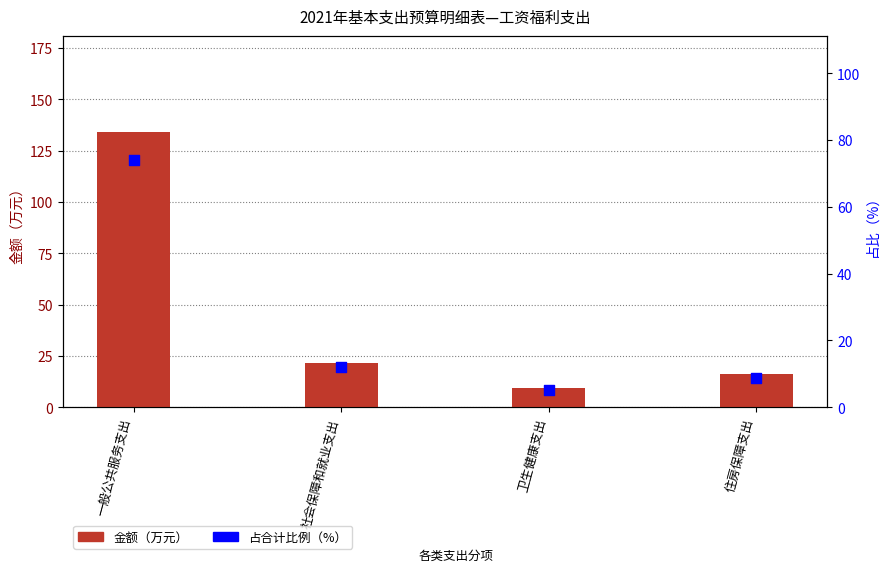

Which series contains the highest Y value?

金额（万元）